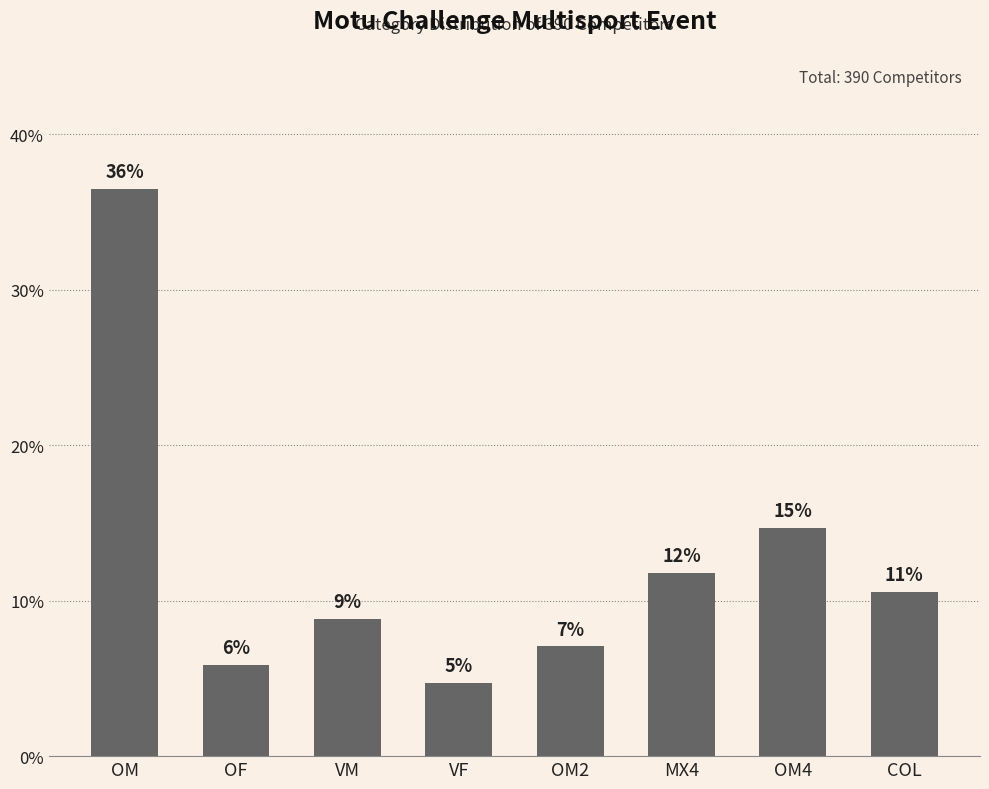

Where does the data first go above 10?

OM